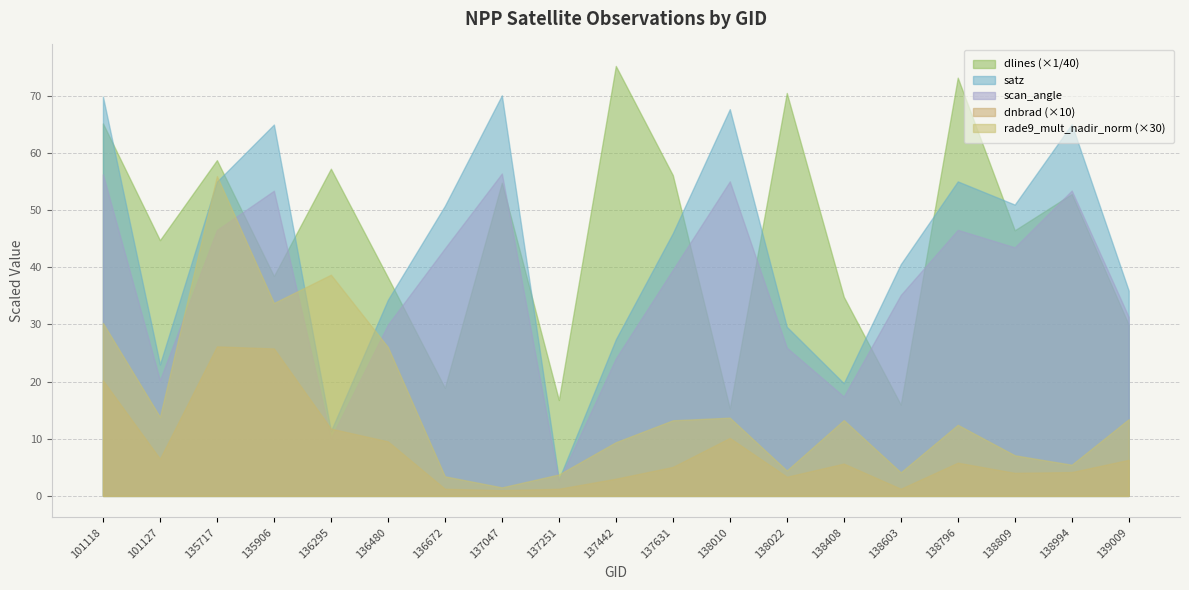

The rade9_mult_nadir_norm series shows 0.3 at 138408. True or false?

False